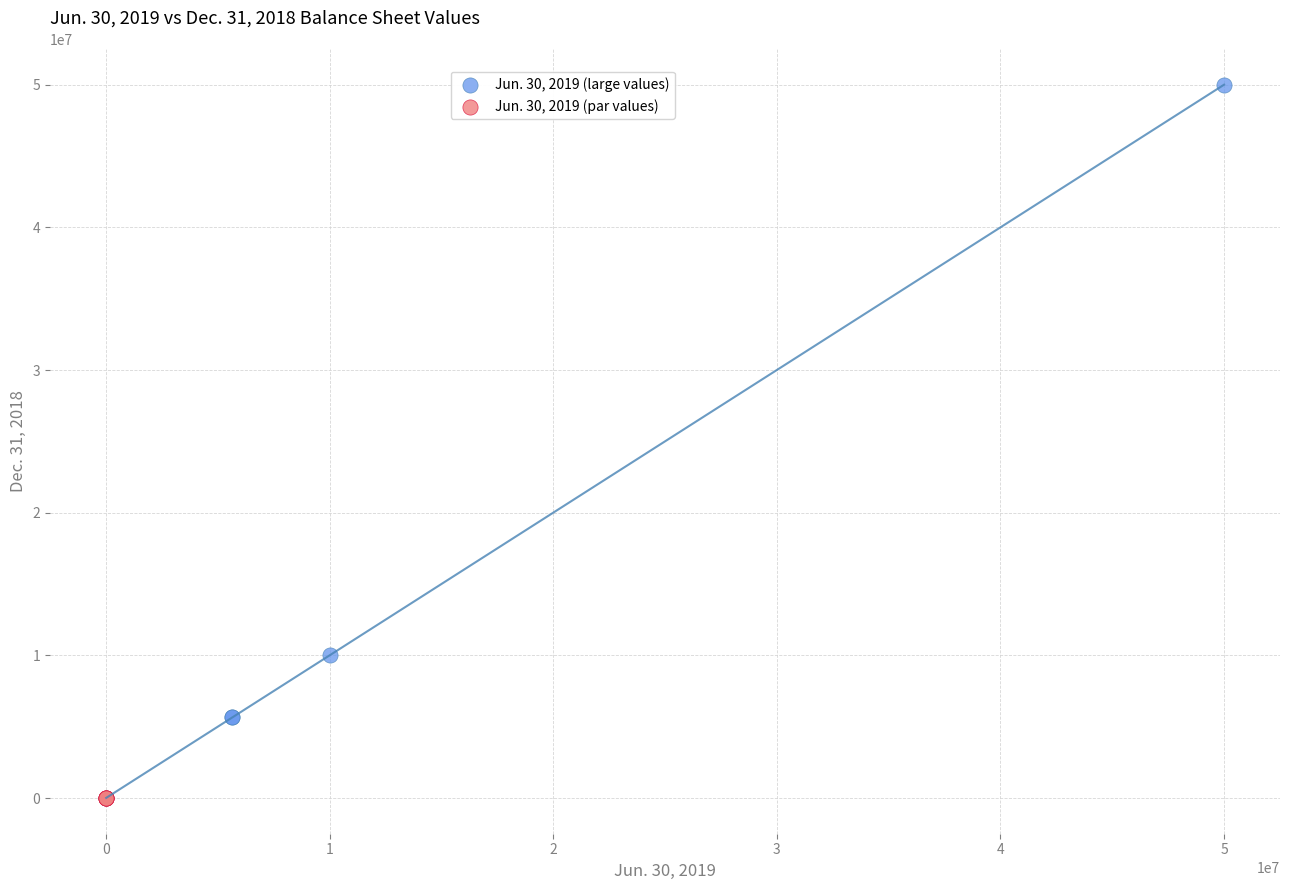

Which series has the largest Y range (max minus min)?

Jun. 30, 2019 (large values)